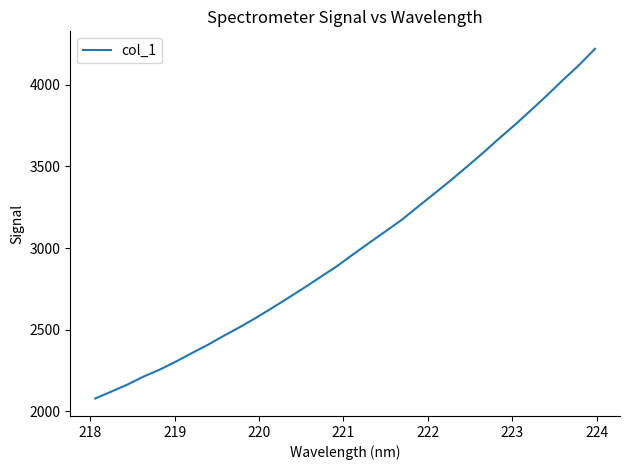

What is the difference between the maximum and minimum values?

2144.9